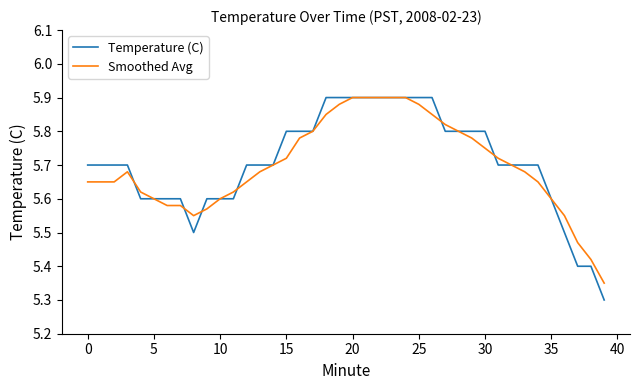

Which series has the largest range (max minus min)?

Temperature (C)